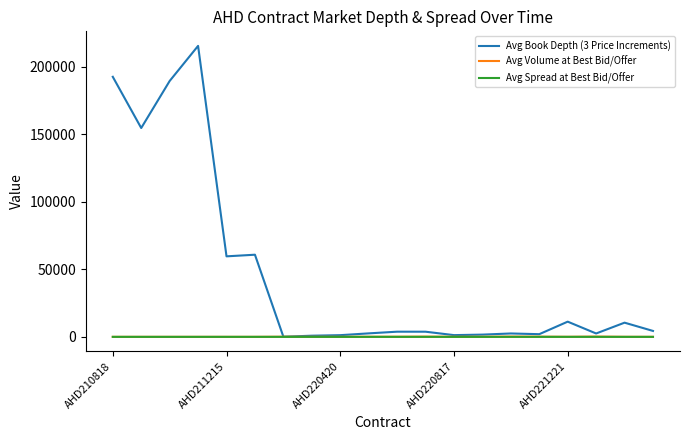

Which series has the largest total across all categories?

Avg Book Depth (3 Price Increments)